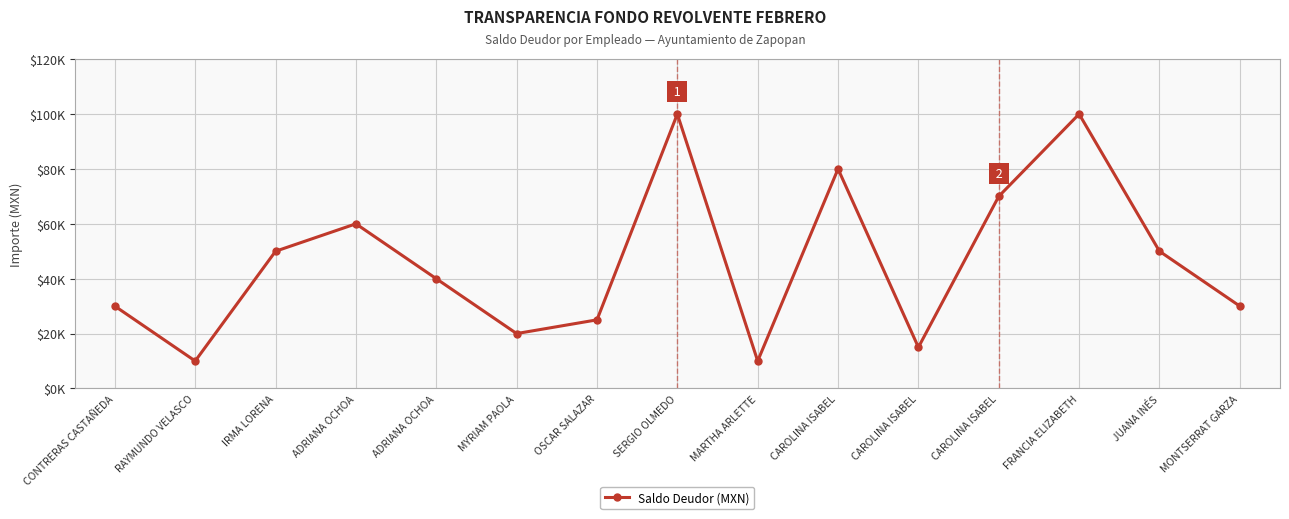

What is the sum of all values?

690000